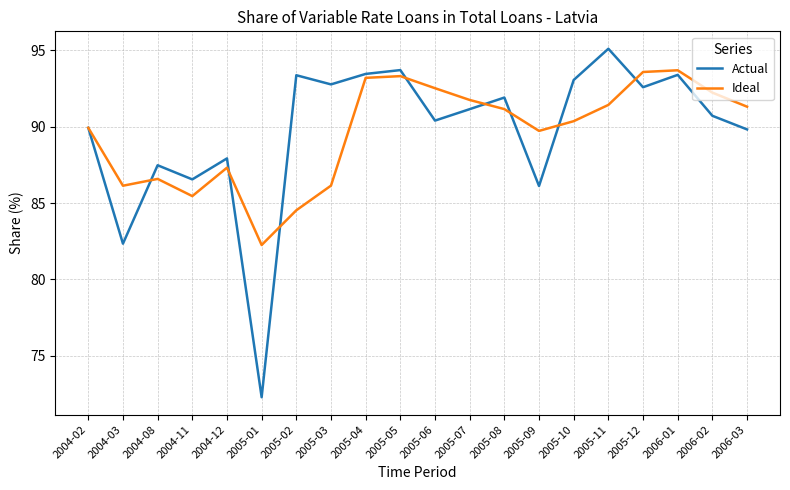

What is the smallest value displayed?

72.3